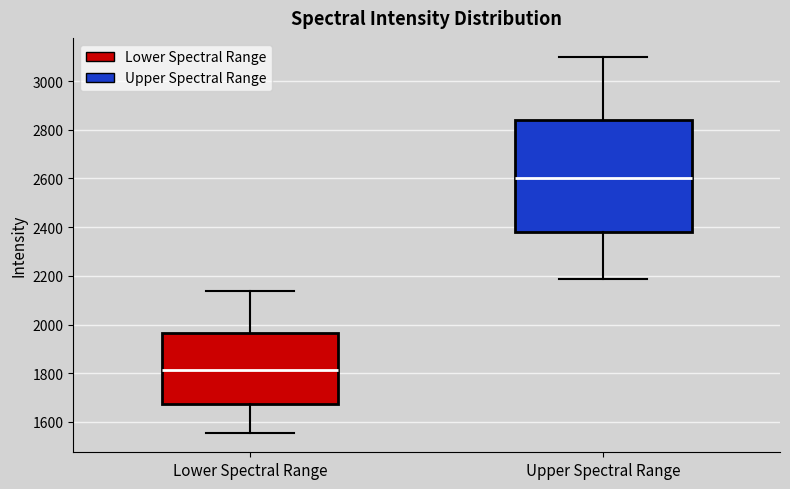

Reading left to right, transcribe this box plot: for each box, give where its median line is, the range the box spans, and where its two whiskers end, as read against the y-axis. The values are not printed on the chart, so give them approximately, as read against the axis.

Lower Spectral Range: median 1820, box 1680 to 1960, whiskers 1560 to 2140
Upper Spectral Range: median 2600, box 2380 to 2840, whiskers 2180 to 3100